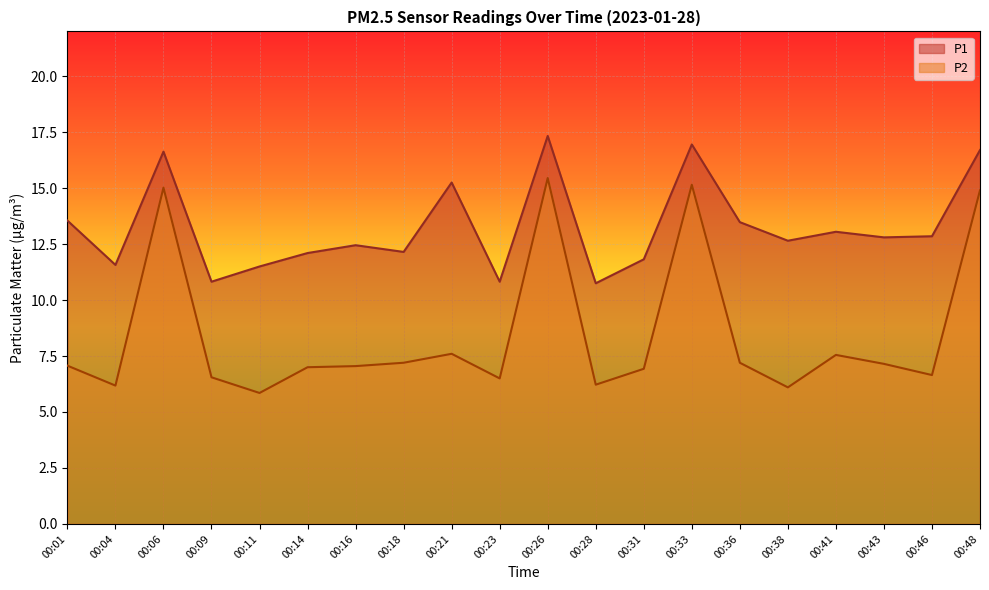

Count the number of data series in this chart.

2